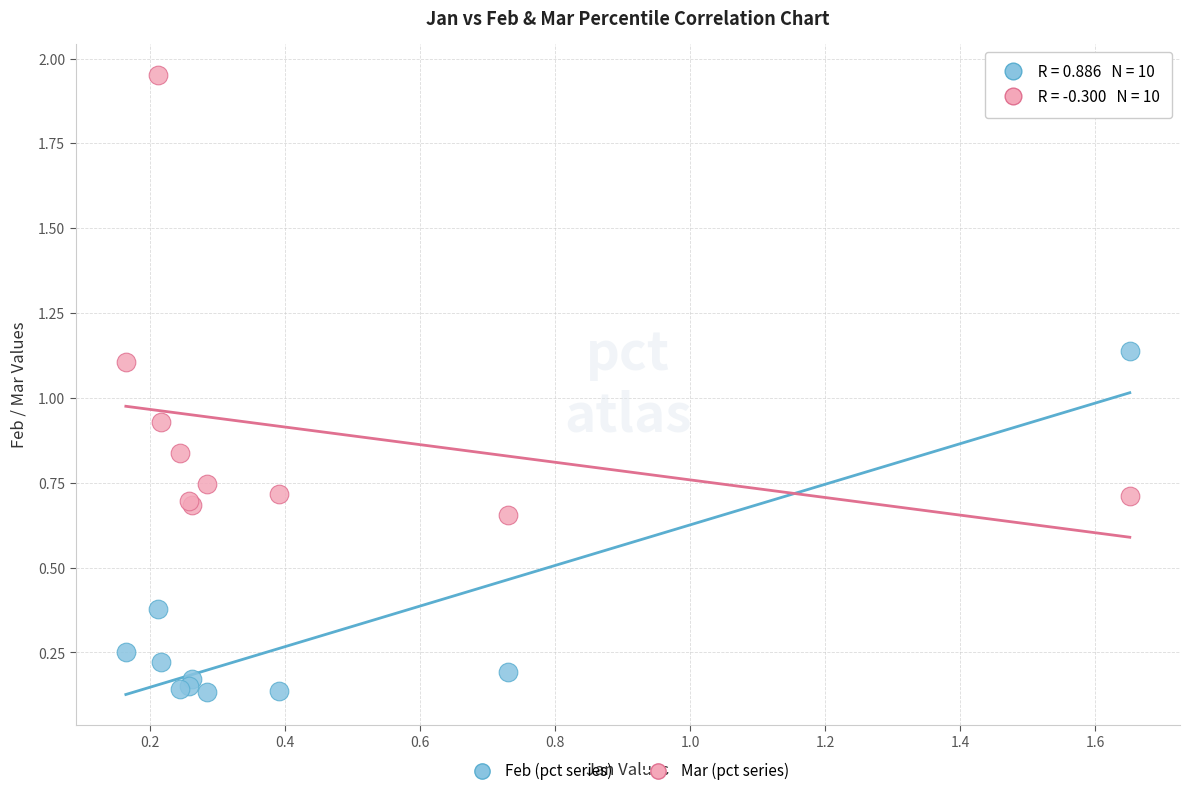

Which series reaches the maximum Y coordinate?

Mar (pct series)